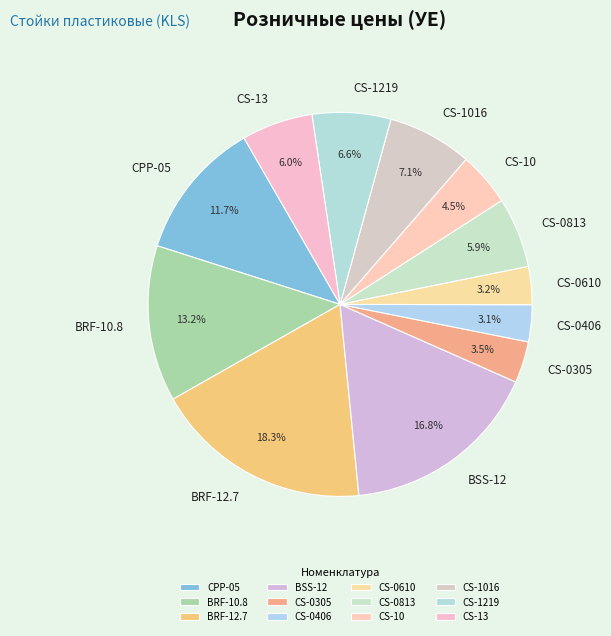

What portion of the pie excludes CS-10?

95.5%